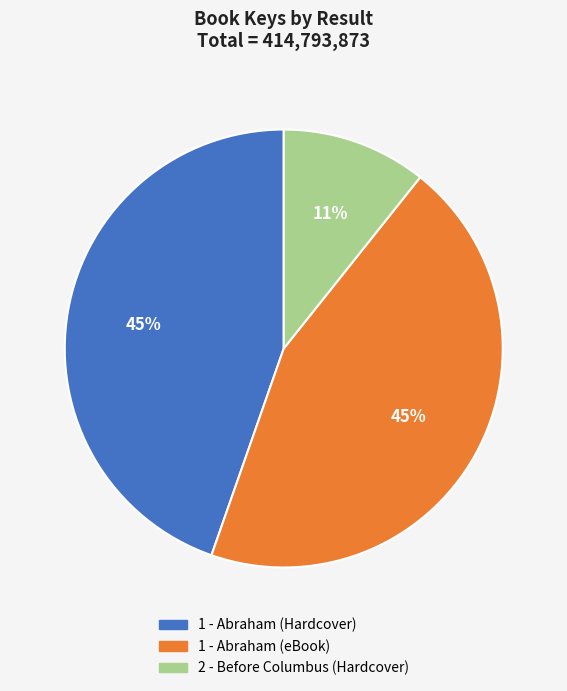

Which category has the smallest portion of the pie?

2 - Before Columbus (Hardcover)